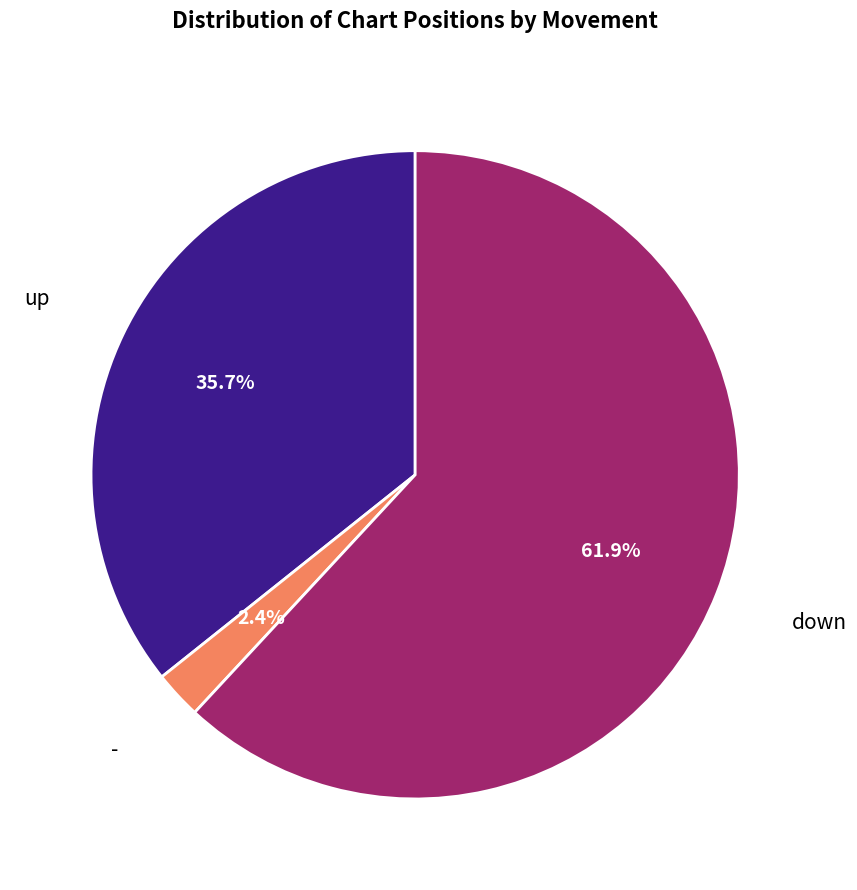

Count the number of slices in the pie.

3